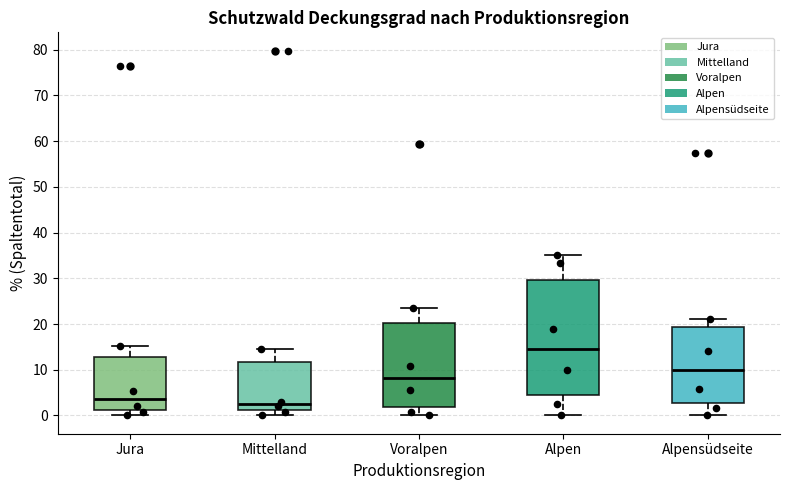

Reading left to right, transcribe this box plot: for each box, give where its median line is, the range the box spans, and where its two whiskers end, as read against the y-axis. The values are not printed on the chart, so give them approximately, as read against the axis.

Jura: median 4, box 1 to 13, whiskers 0 to 15
Mittelland: median 2, box 1 to 12, whiskers 0 to 15
Voralpen: median 8, box 2 to 20, whiskers 0 to 24
Alpen: median 15, box 4 to 30, whiskers 0 to 35
Alpensüdseite: median 10, box 3 to 19, whiskers 0 to 21